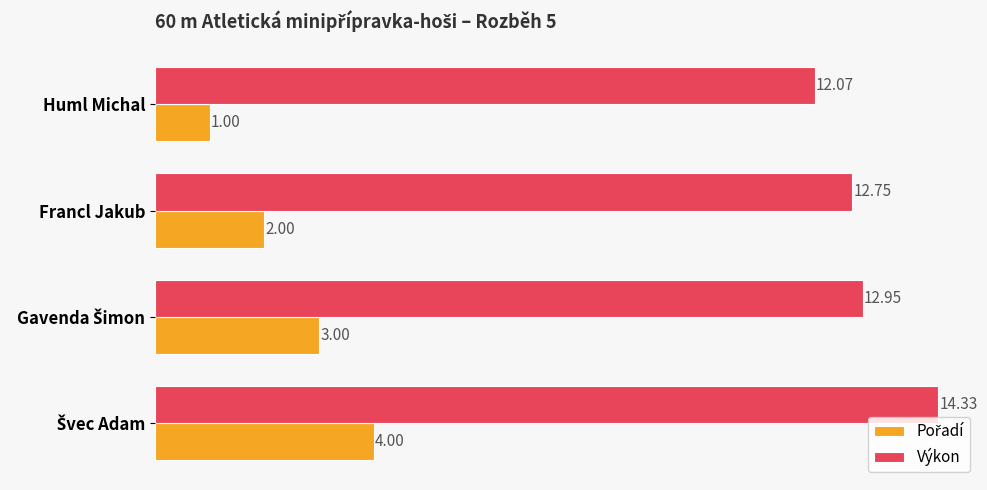

What is the difference between the maximum and second lowest values in the Výkon series?

1.6